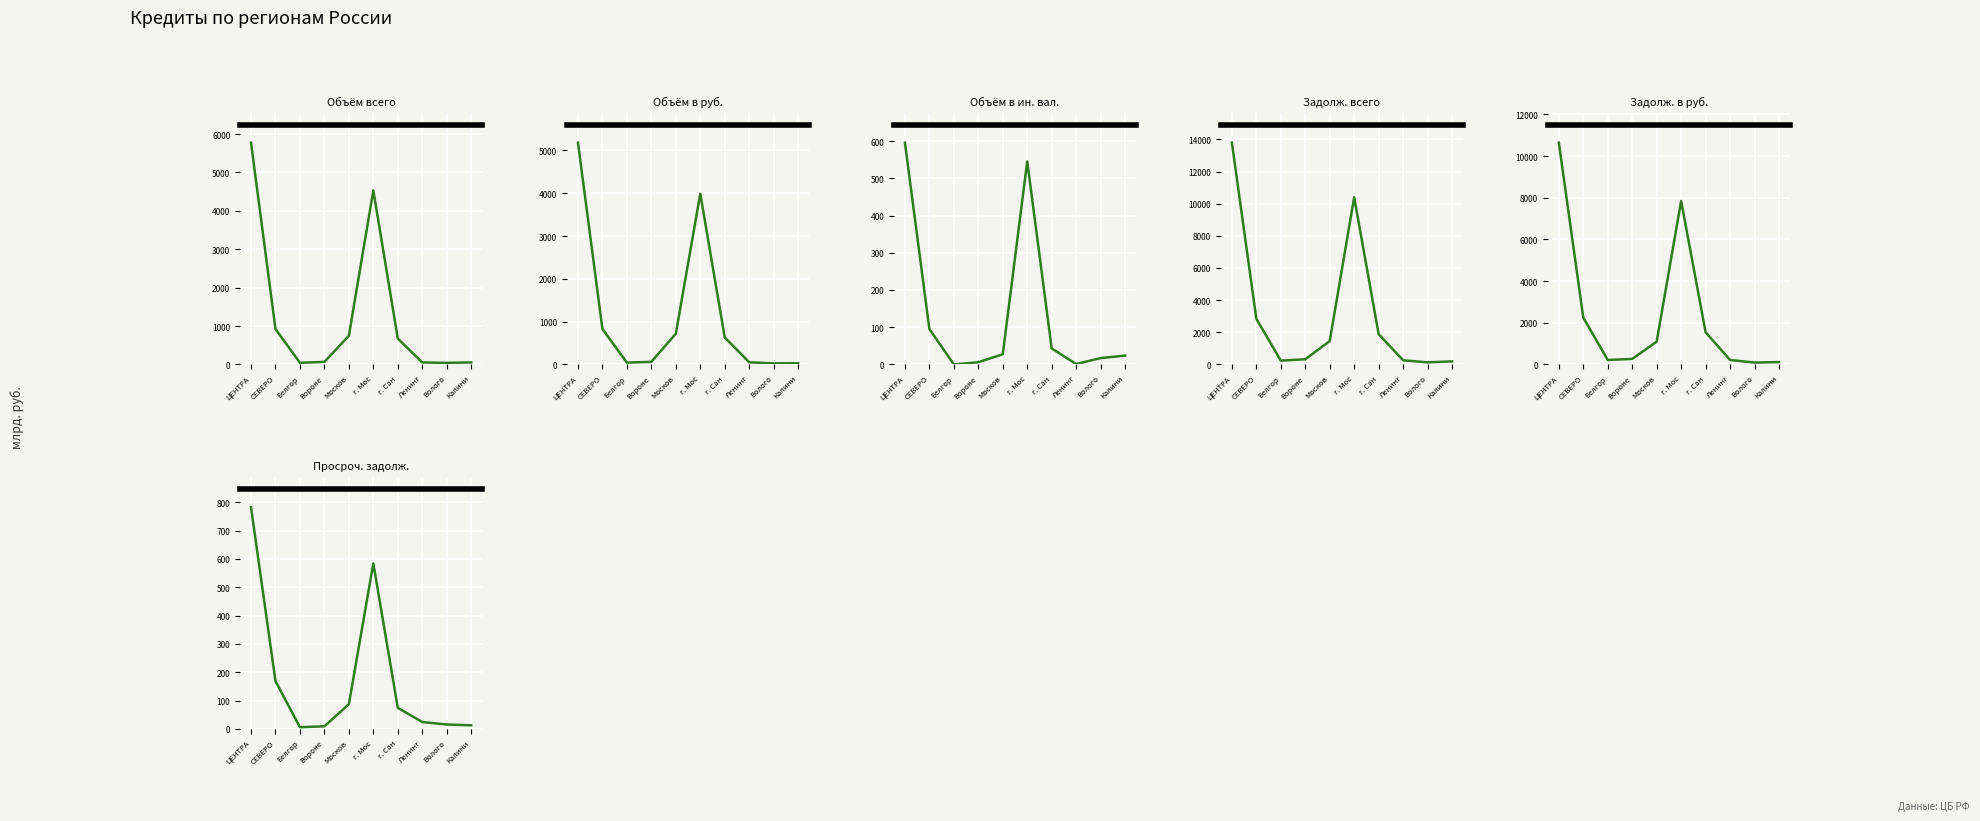

Reading left to right, extract all data points from this chart.

Объём всего: 5776.2	923.7	42.8	66.9	745.2	4533.3	674.6	51.5	41.3	52.0
Объём в руб.: 5180.5	828.4	42.7	60.9	717.9	3987.8	631.6	50.3	24.3	28.3
Объём в ин. вал.: 595.7	95.2	0.0	6.0	27.3	545.5	43.0	1.2	17.0	23.7
Задолж. всего: 13801.3	2842.5	235.7	321.6	1451.9	10403.5	1884.6	256.8	129.4	189.1
Задолж. в руб.: 10647.7	2245.9	213.8	265.4	1094.2	7849.8	1545.0	213.0	88.8	114.0
Просроч. задолж.: 782.8	169.2	6.4	9.5	87.5	584.5	74.8	24.6	15.9	13.0